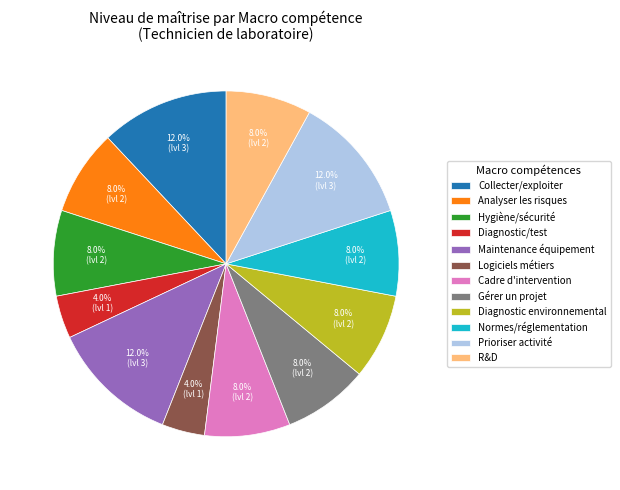

Is there a majority slice in this chart?

No